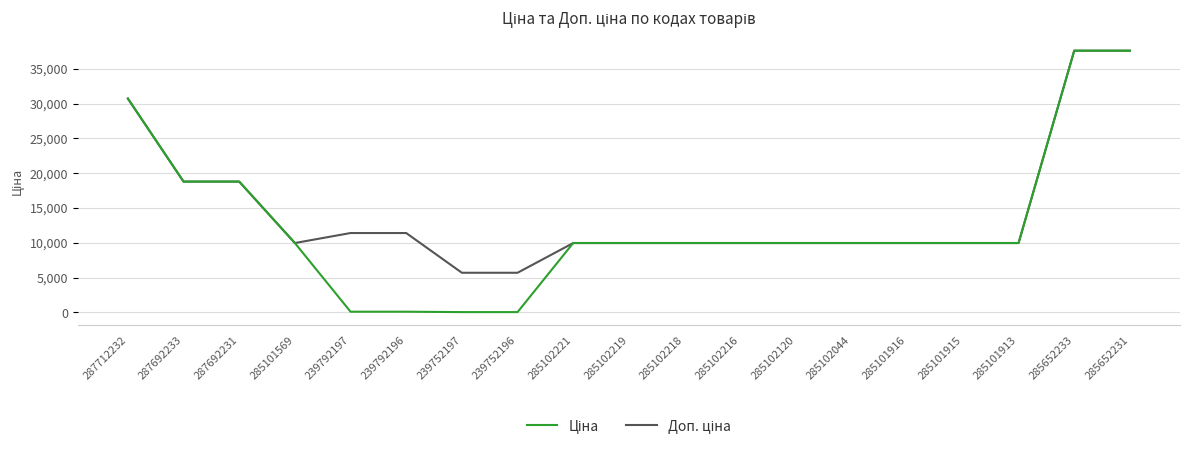

What is the total value across all series at 285101915?

19950.0